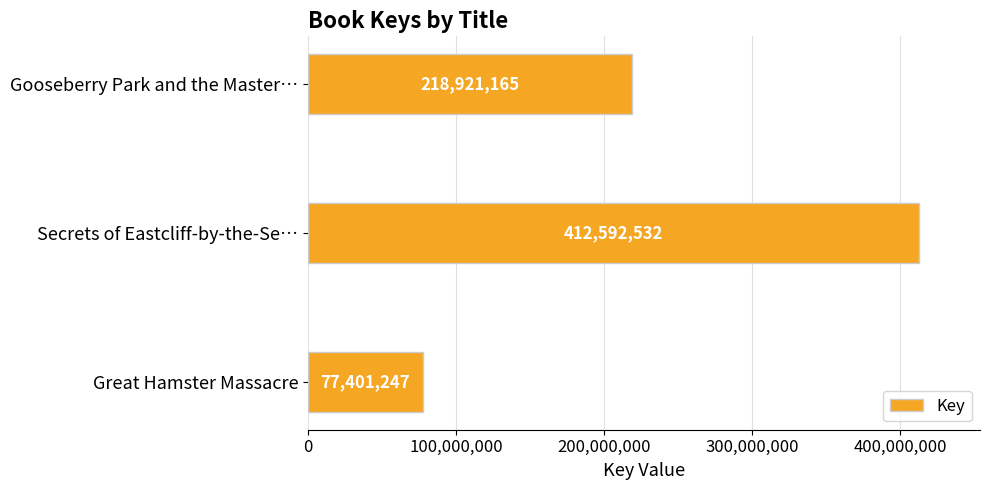

Count the number of categories in the chart.

3